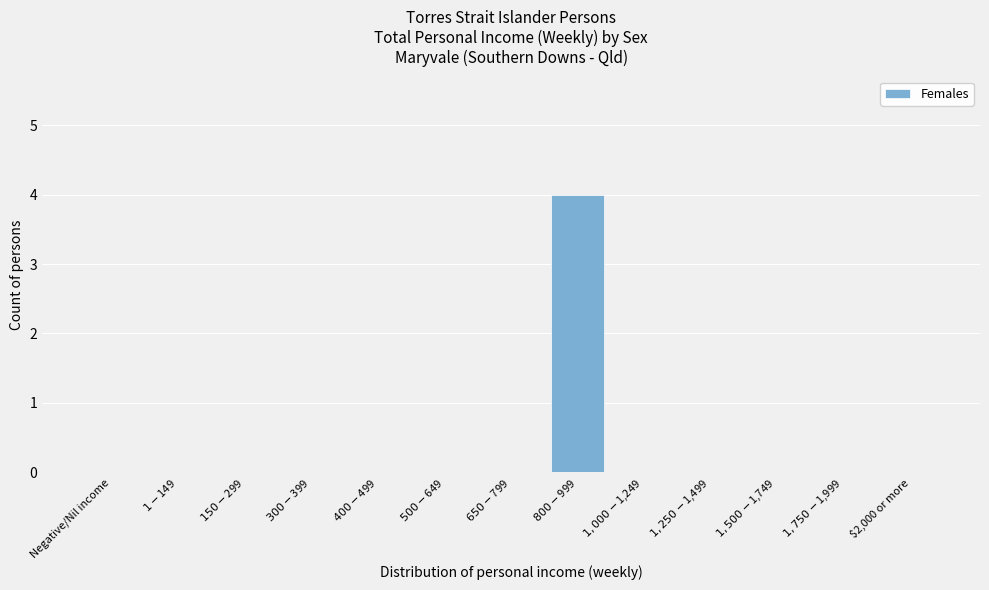

What is the greatest value displayed?

4